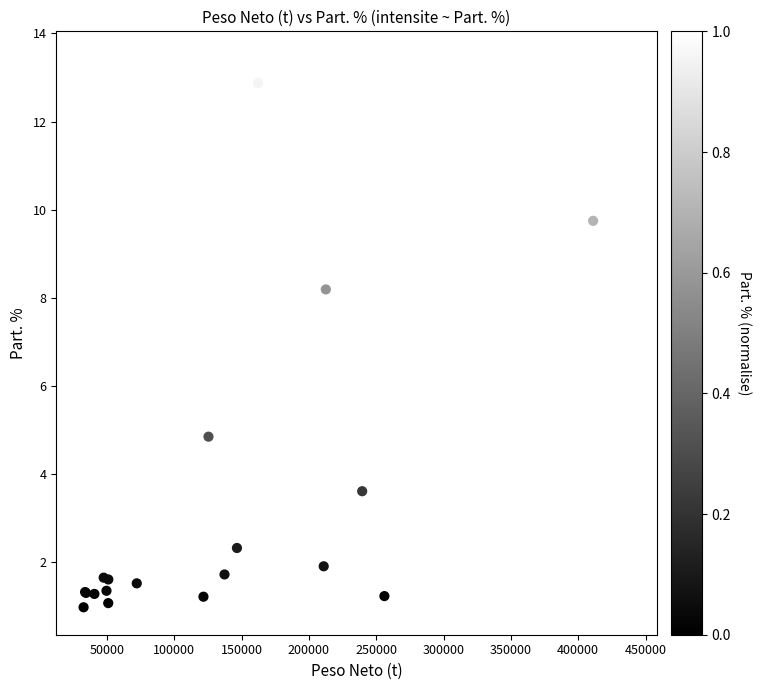

What Y value in the scatter plot is closest to 7?

8.2